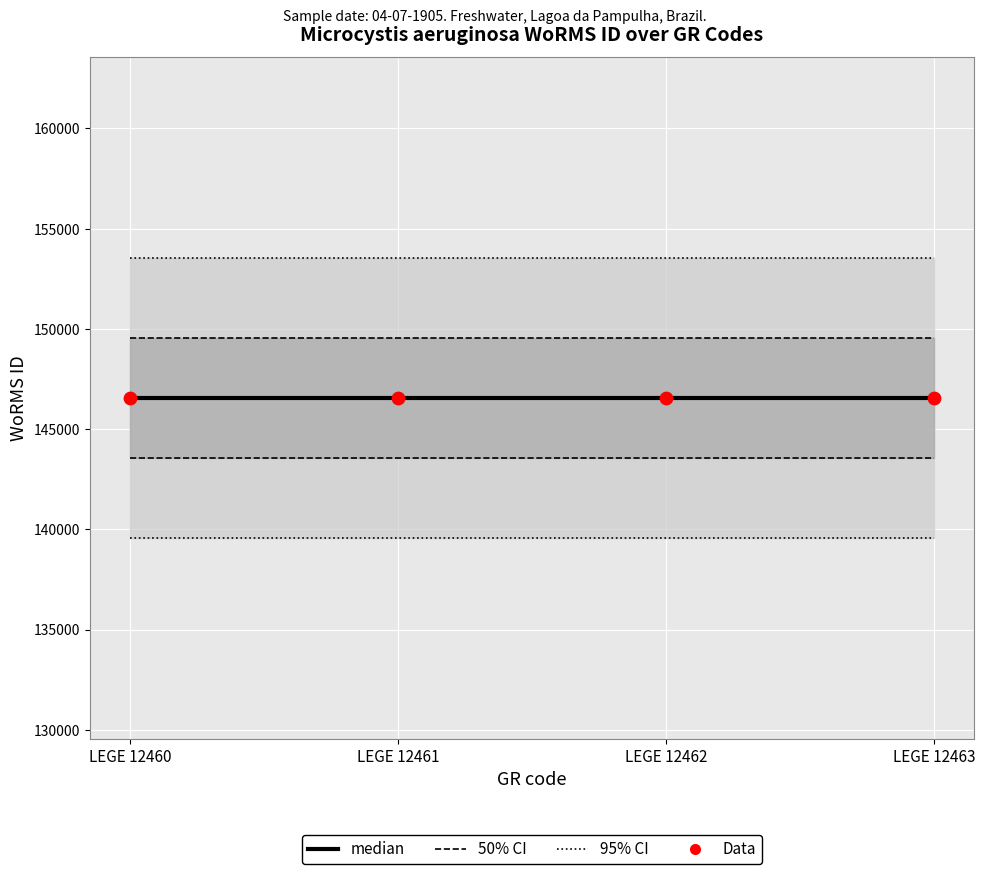

Which series reaches the maximum Y coordinate?

95% CI